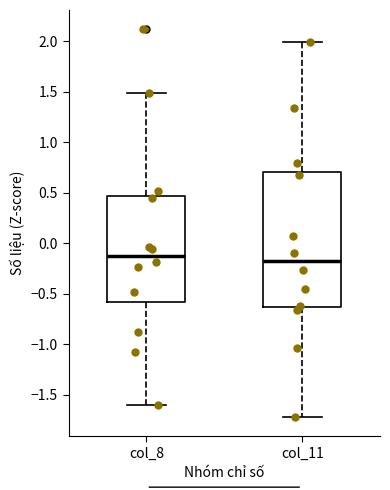

Reading left to right, read every box against the y-axis: the position of its median line, the range the box covers, and the ends of its whiskers. The values are not printed on the chart, so give them approximately, as read against the axis.

col_8: median -0.10, box -0.60 to 0.45, whiskers -1.60 to 1.50
col_11: median -0.20, box -0.65 to 0.70, whiskers -1.70 to 2.00